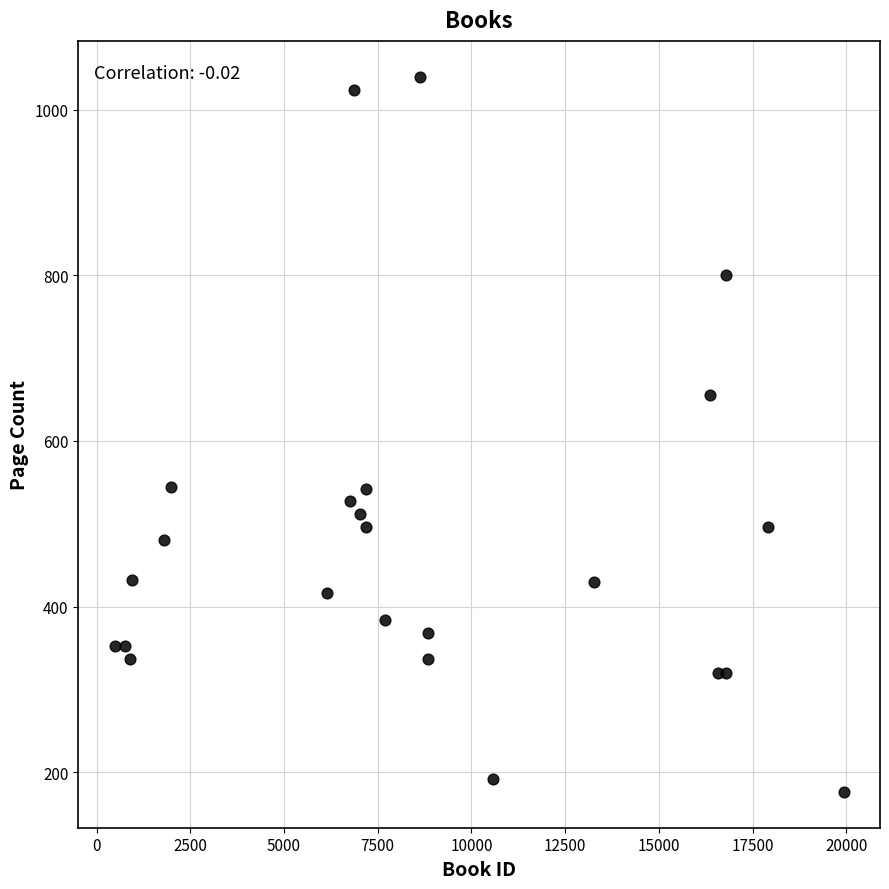

What Y value in the scatter plot is closest to 608?

656